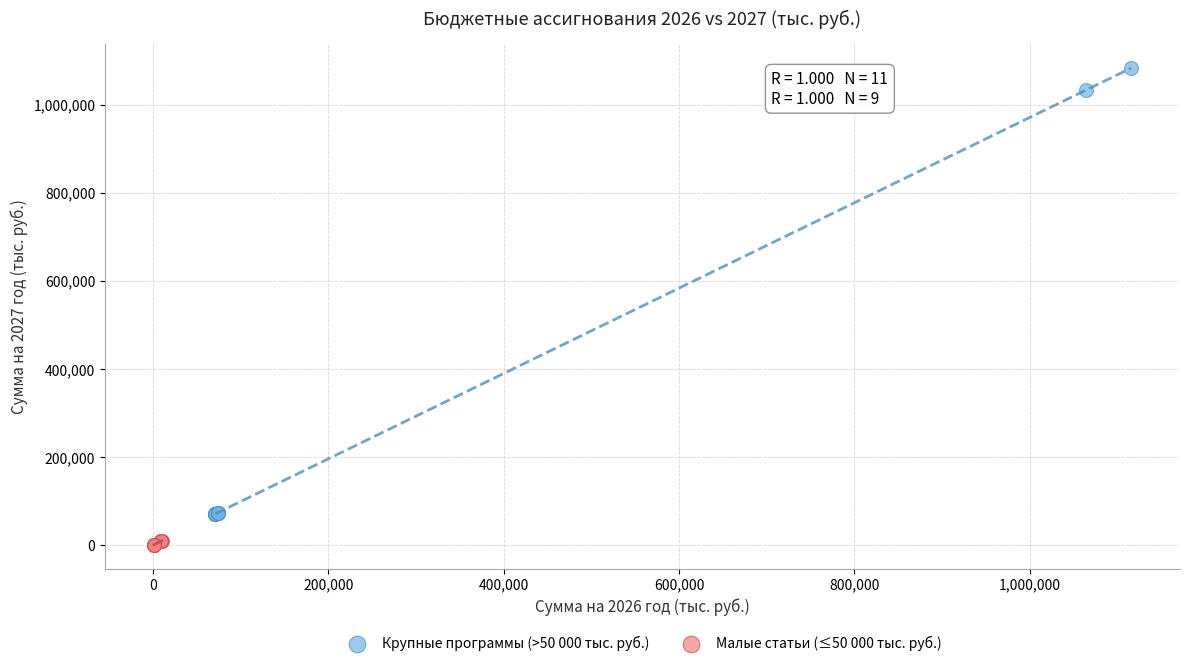

What are all the series names shown in the legend?

Крупные программы (>50 000 тыс. руб.), Малые статьи (≤50 000 тыс. руб.)